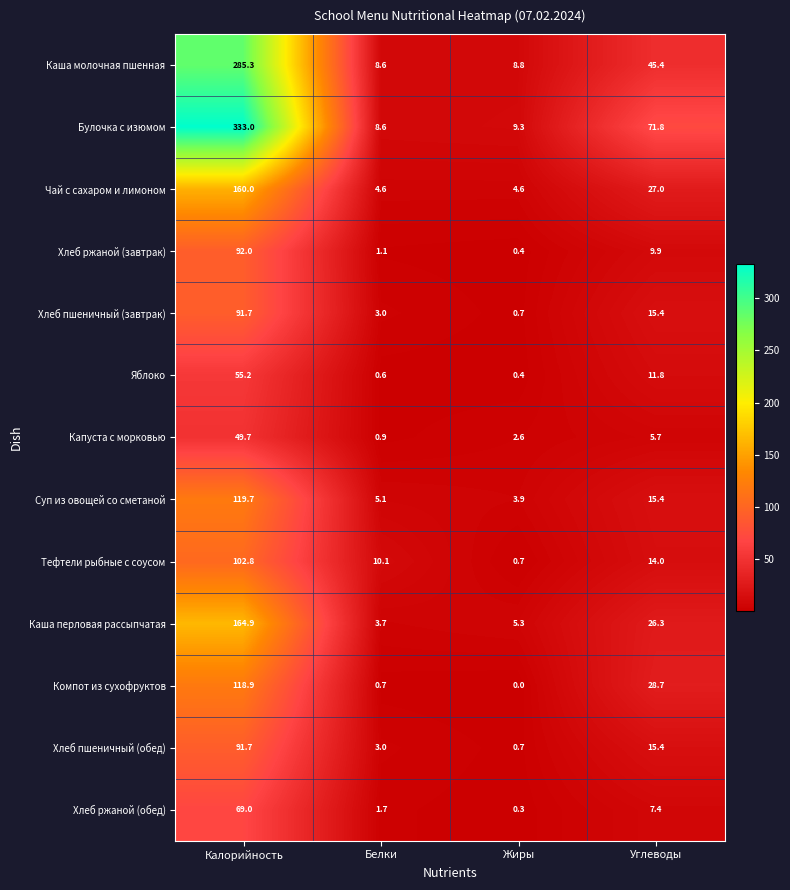

The Булочка с изюмом series shows 230.9 at Калорийность. True or false?

False